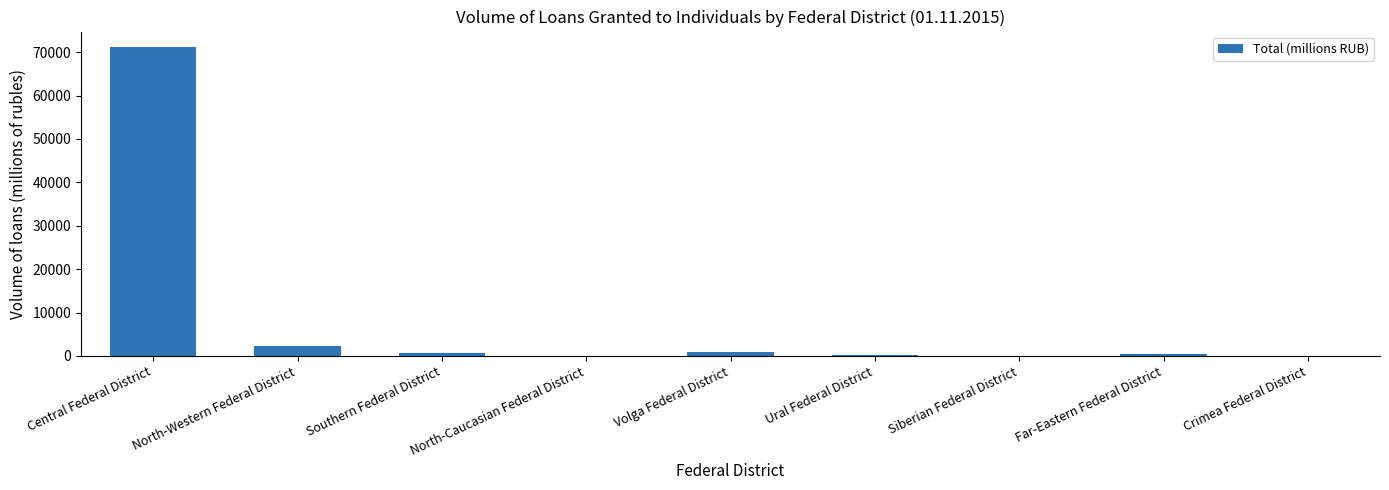

Are the bars grouped side by side (vs. stacked)?

No